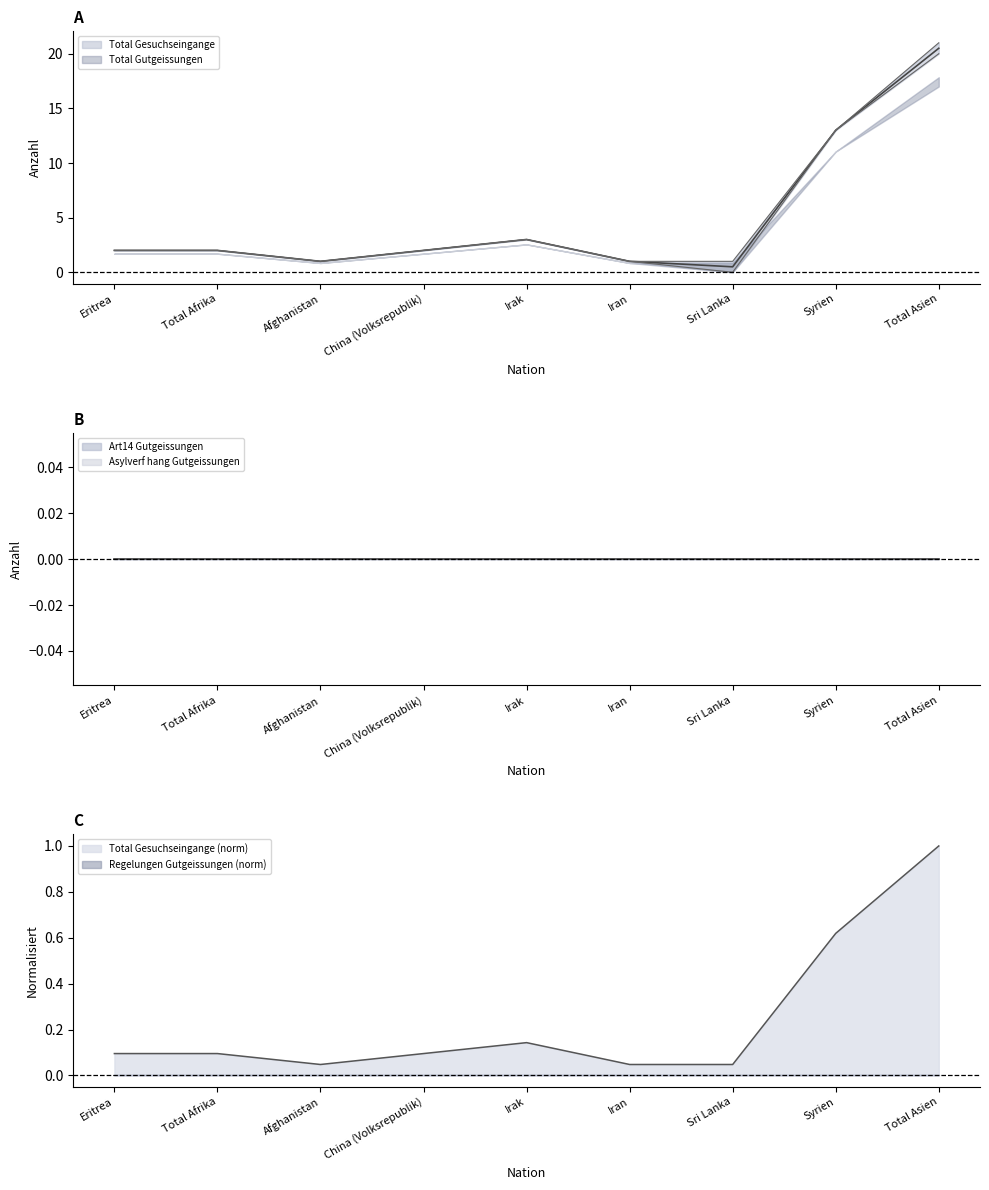

True or false: Asylverf hang Gutgeissungen and Asylverf abg Gutgeissungen cross at least once.

False